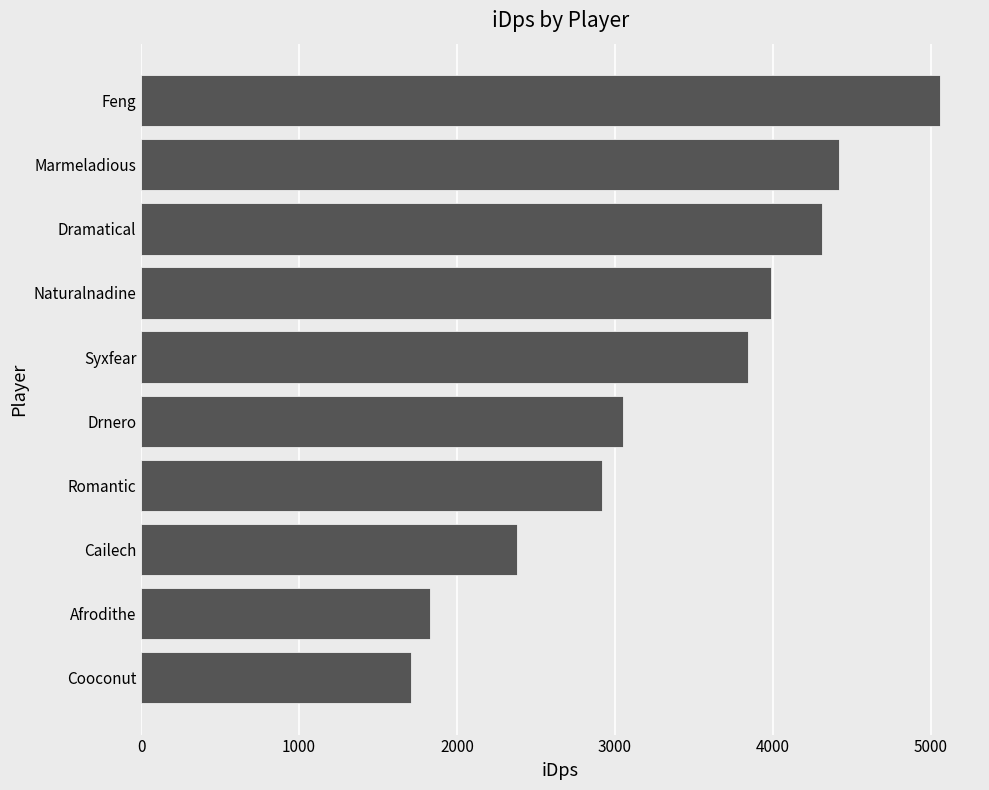

Count the number of data series in this chart.

1